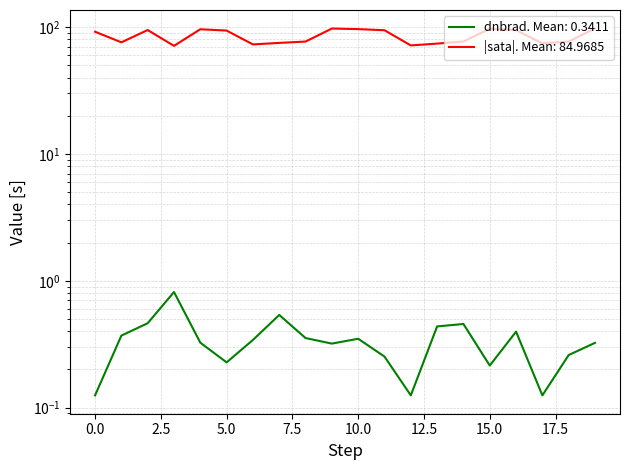

True or false: dnbrad and sata cross at least once.

False